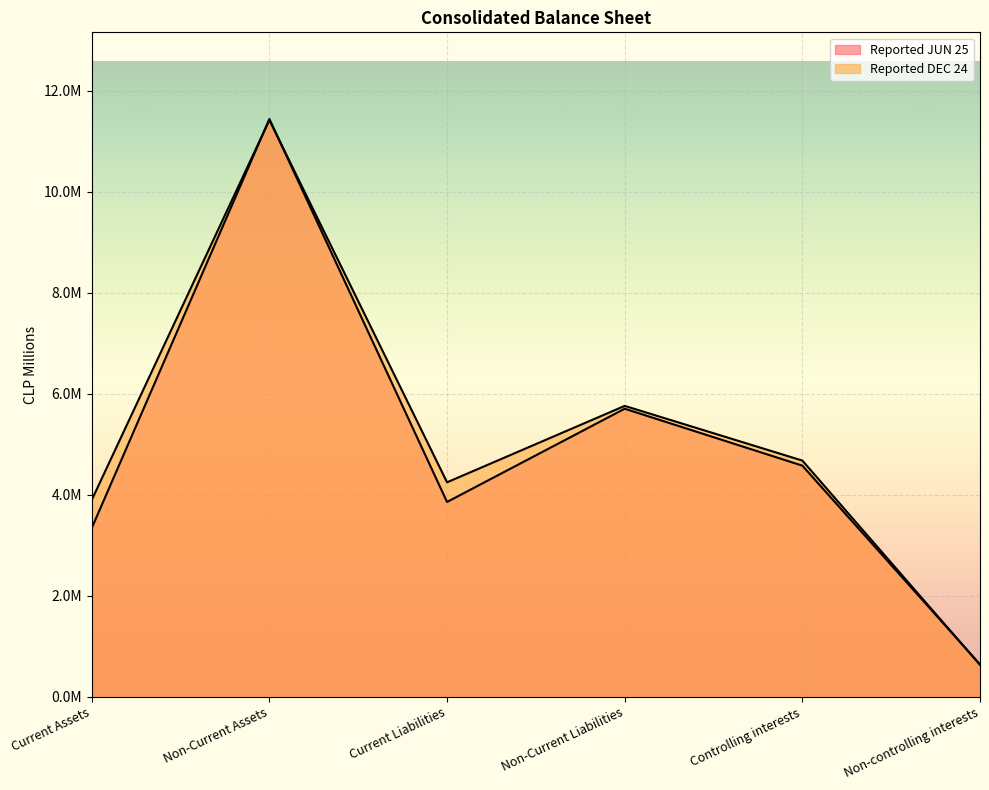

In Reported JUN 25, how many points are higher than both neighbors (excluding endpoints)?

2